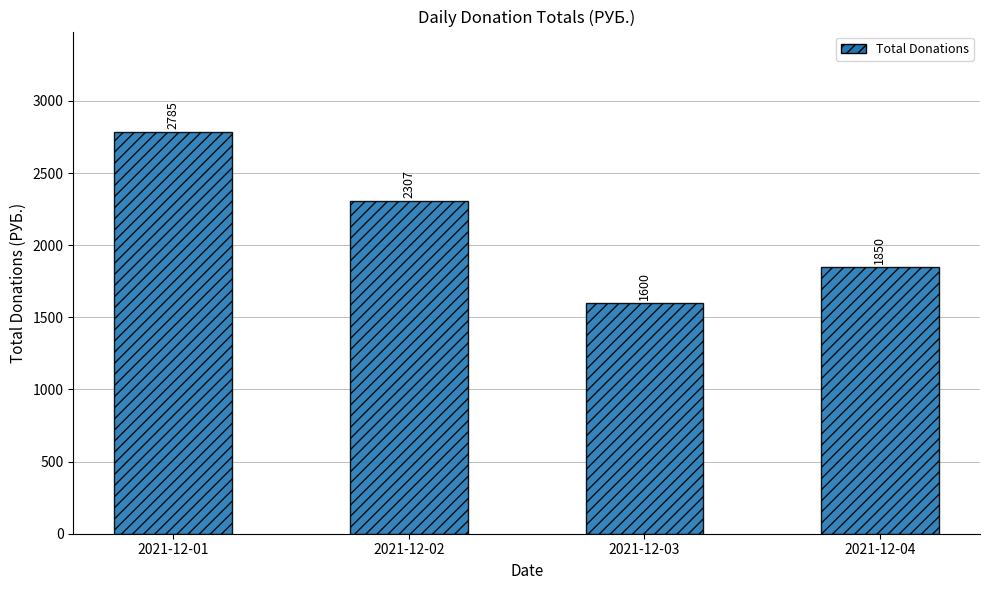

How many bars are there in total?

4